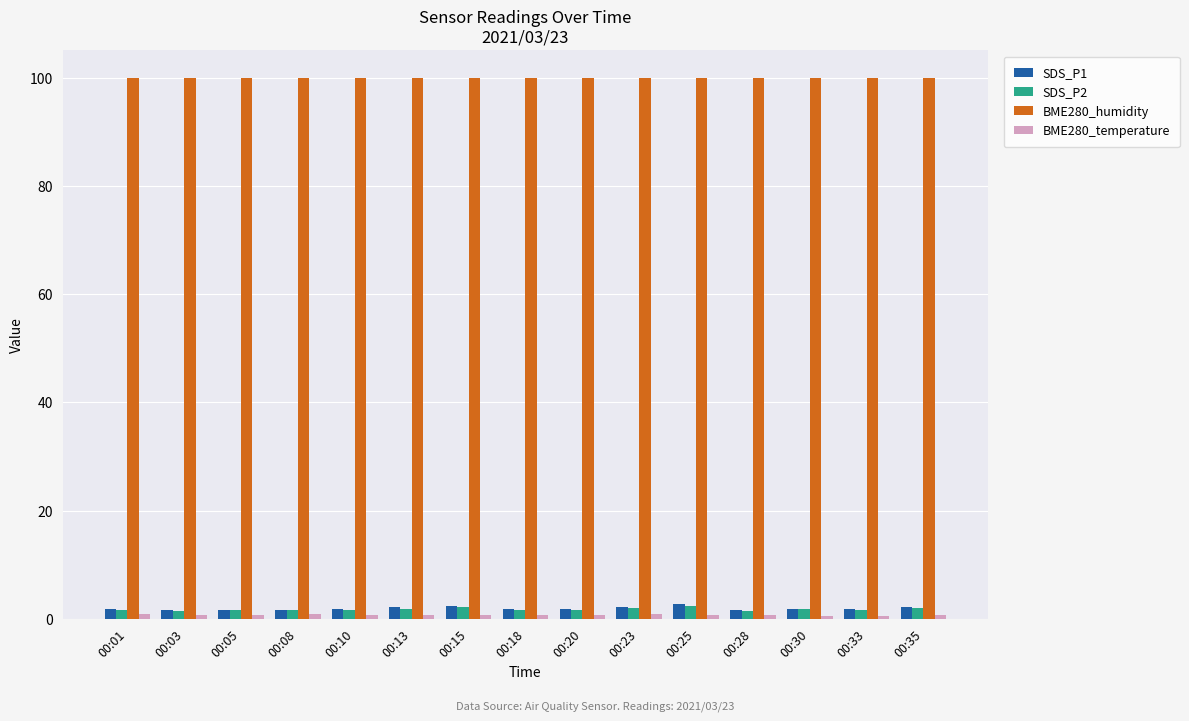

What is the value of the SDS_P2 bar at the 11th from the left?

2.3